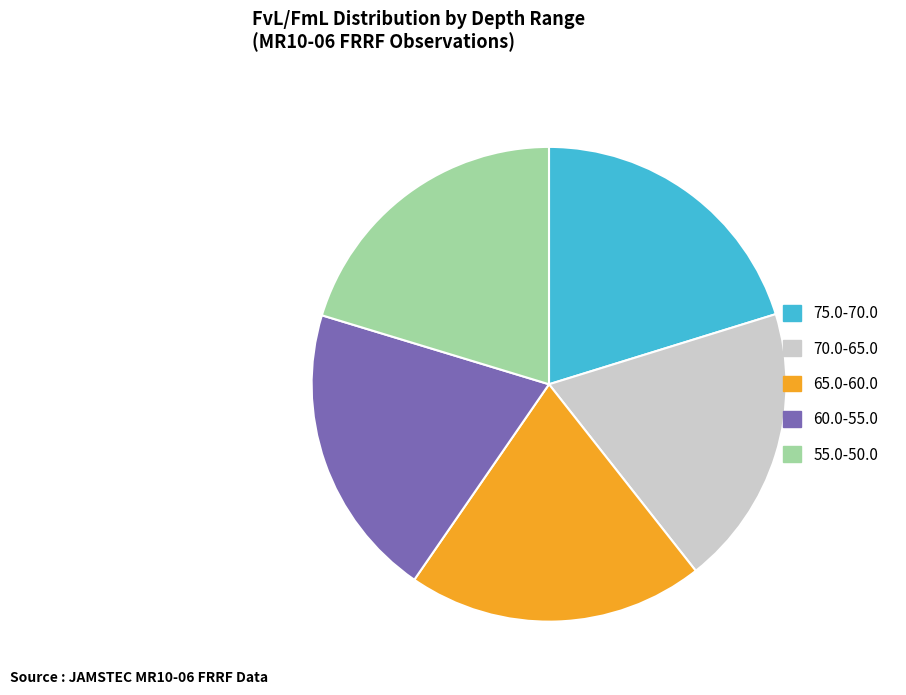

Is there a majority slice in this chart?

No